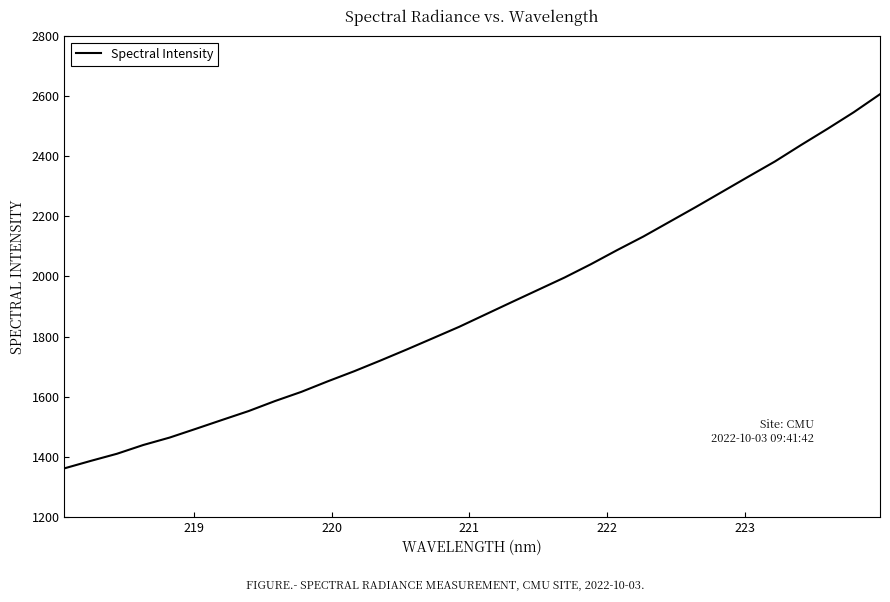

What is the difference between the maximum and second lowest values?

1221.4